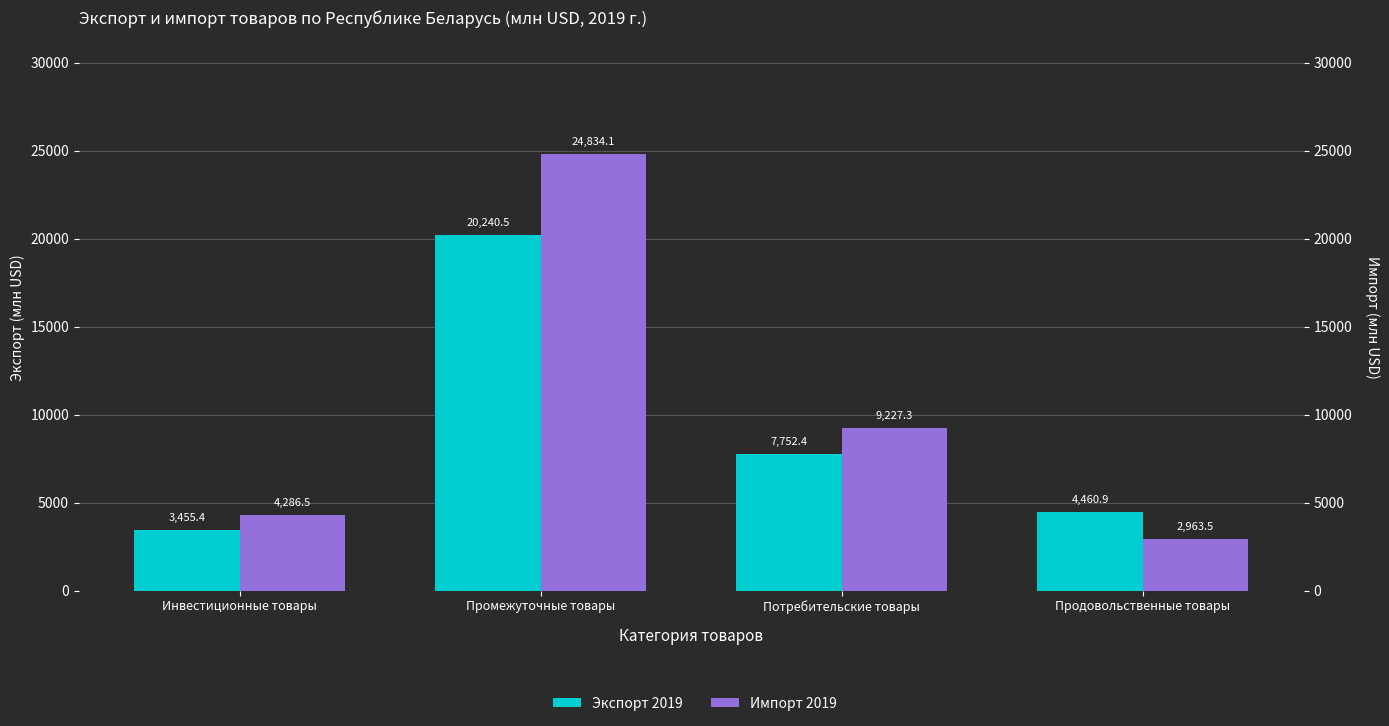

What position from the right is Промежуточные товары?

3